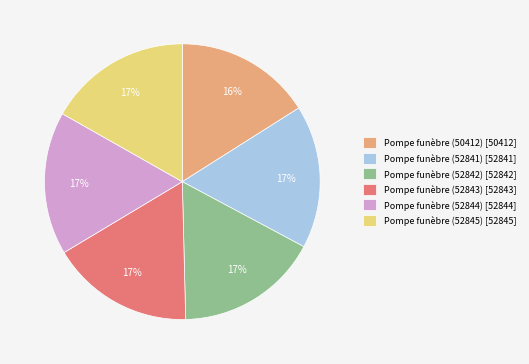

Between Pompe funèbre (52844) [52844] and Pompe funèbre (50412) [50412], which is larger?

Pompe funèbre (52844) [52844]